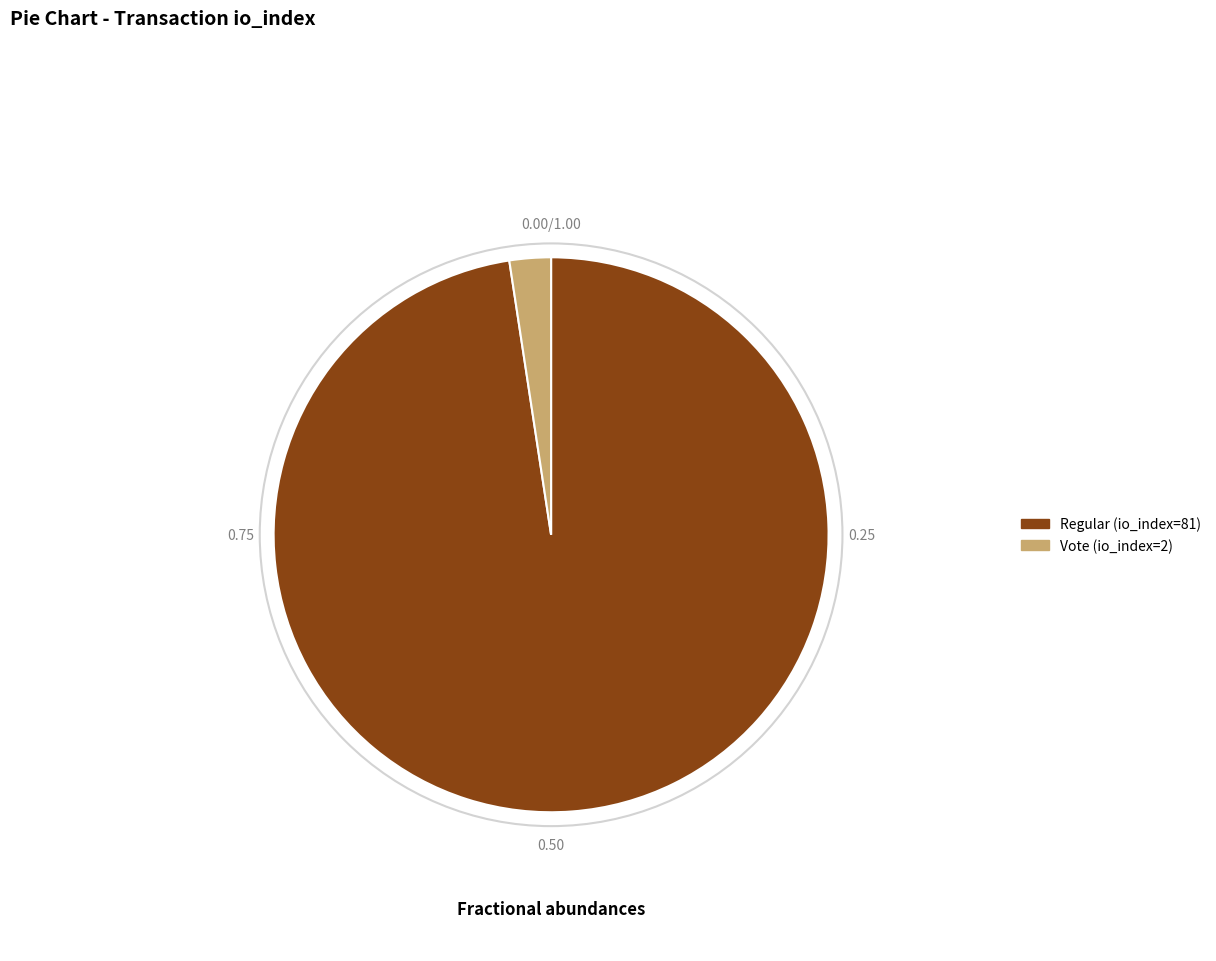

To the nearest percent, what is the difference between the Vote (io_index=2) and Regular (io_index=81) slice percentages?

95%